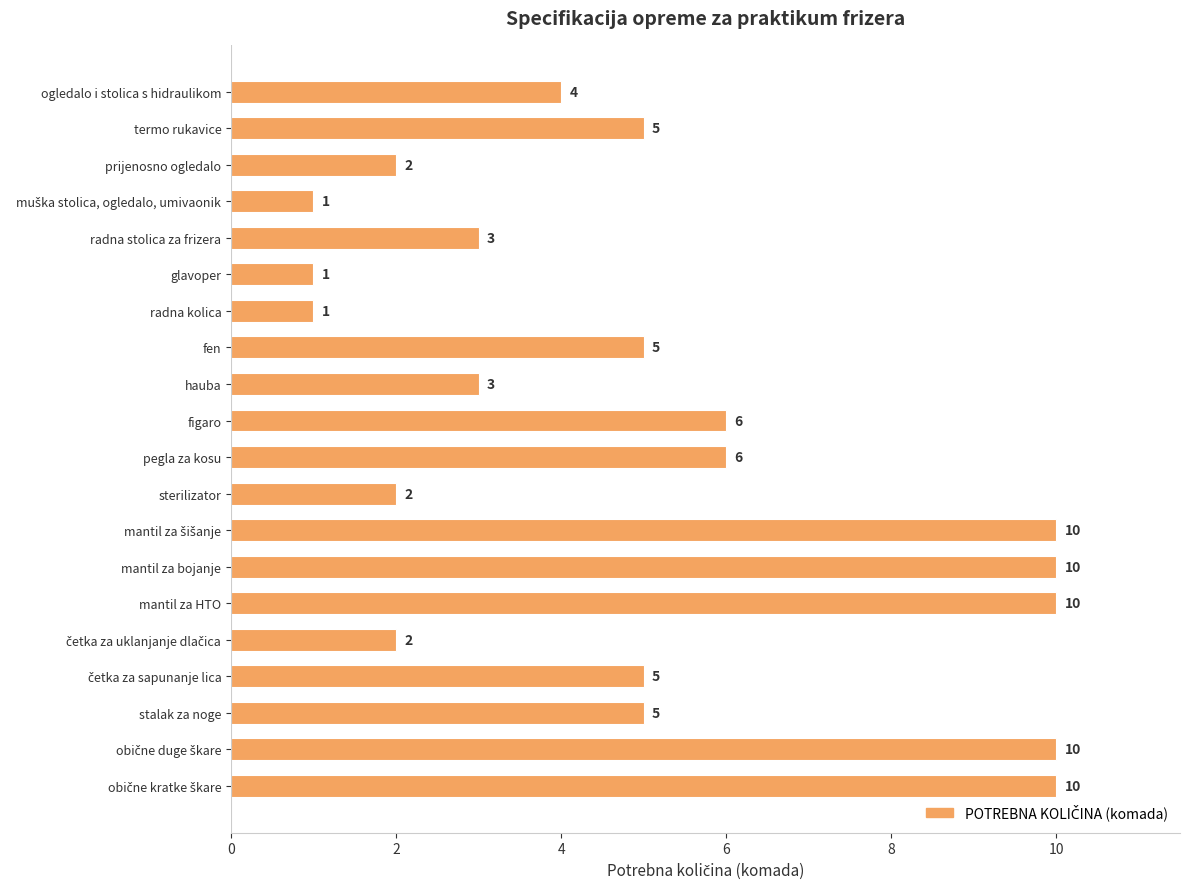

How many bars are there in total?

20